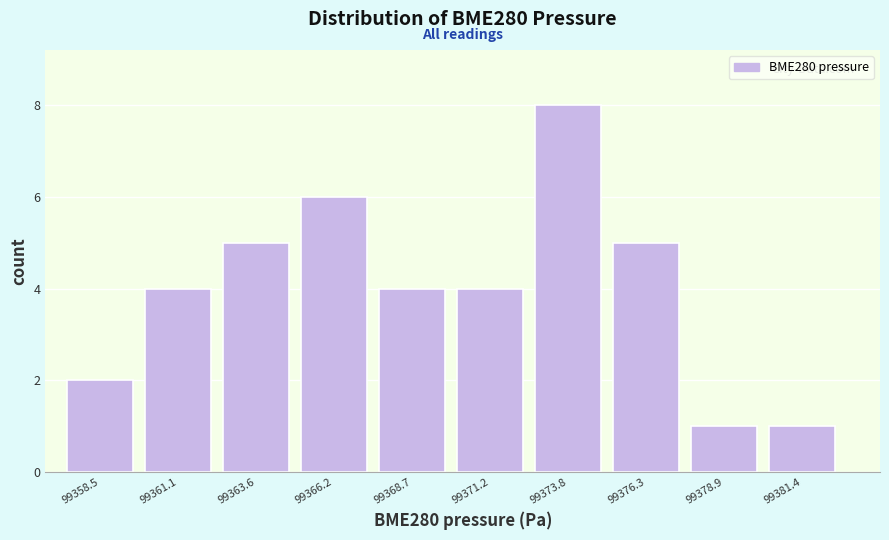

Reading left to right, transcribe this chart: for each bar, give the range it covers on the x-axis and its height. Neither the bar edges nor the heights are printed on the chart, so give them approximately, as read against the axes.

99357.5 to 99360.0: 2
99360.0 to 99362.5: 4
99362.5 to 99365.0: 5
99365.0 to 99367.5: 6
99367.5 to 99370.0: 4
99370.0 to 99372.5: 4
99372.5 to 99375.0: 8
99375.0 to 99377.5: 5
99377.5 to 99380.0: 1
99380.0 to 99382.5: 1